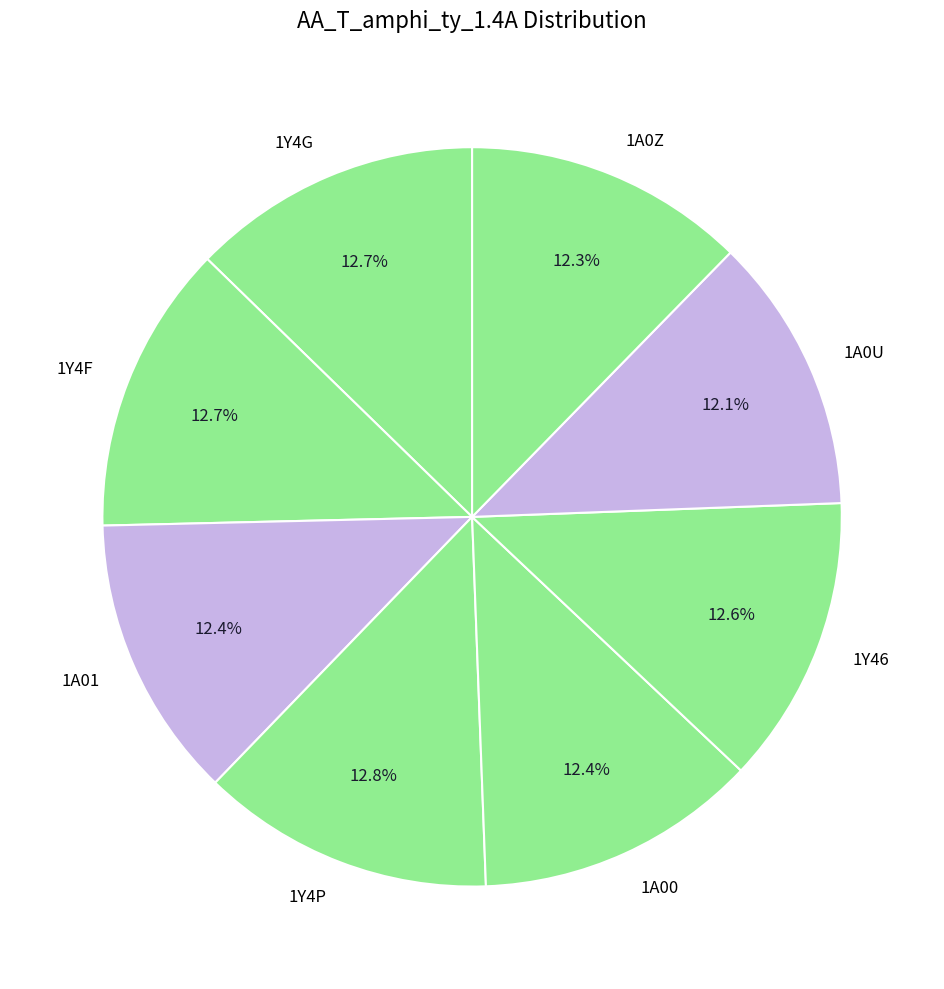

Is there any slice that represents more than half of the pie?

No